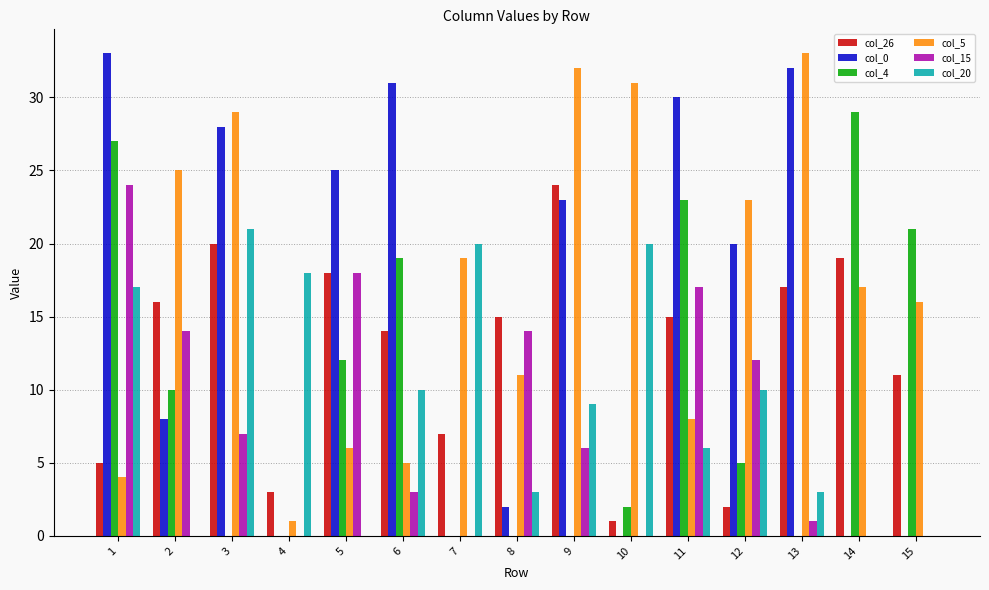

What is the greatest value displayed?

33